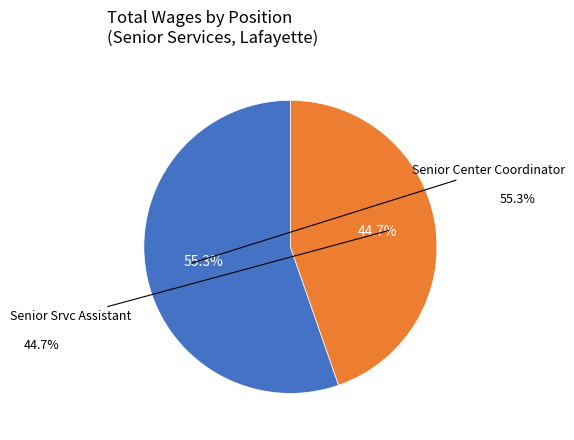

Which slice is the smallest?

Senior Srvc Assistant